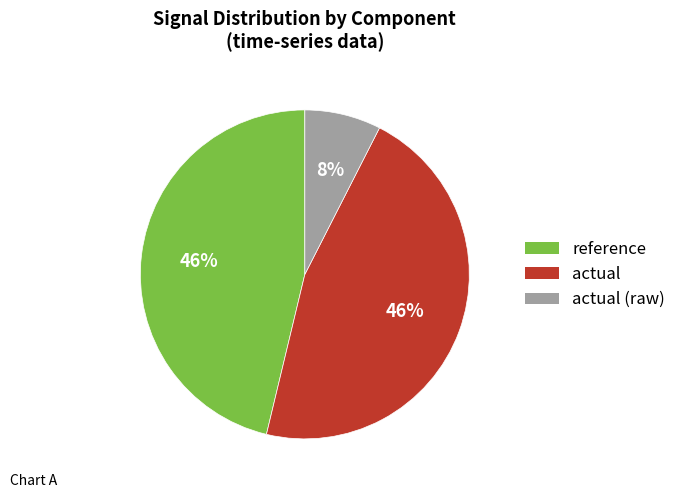

Is actual the majority of the pie?

No